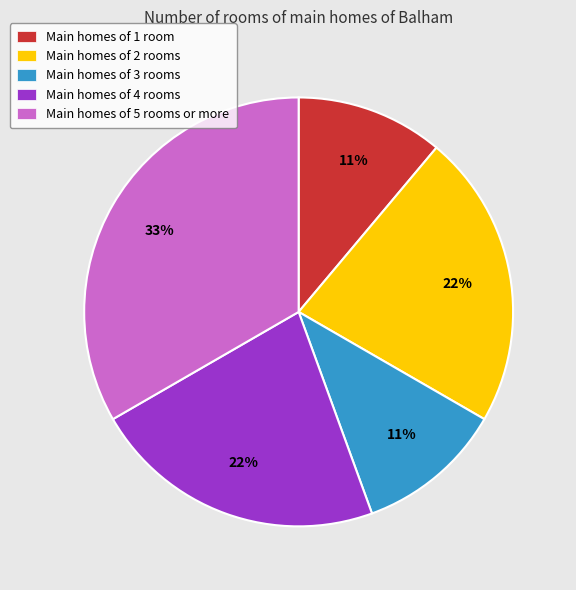

Does Main homes of 3 rooms represent more than half of the total?

No